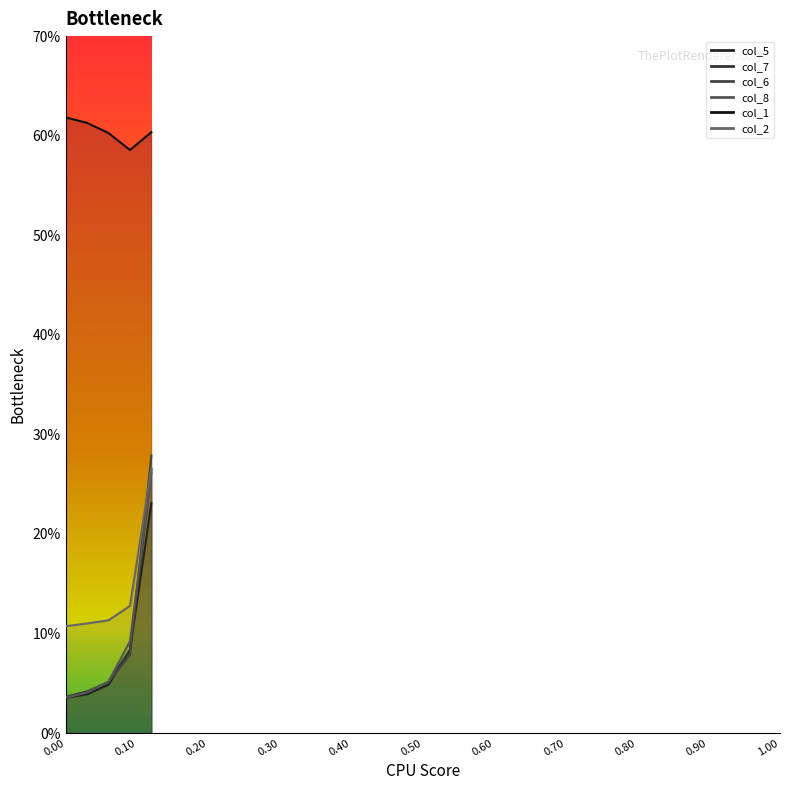

Between 0.12 and 0.09, which is larger?

0.12